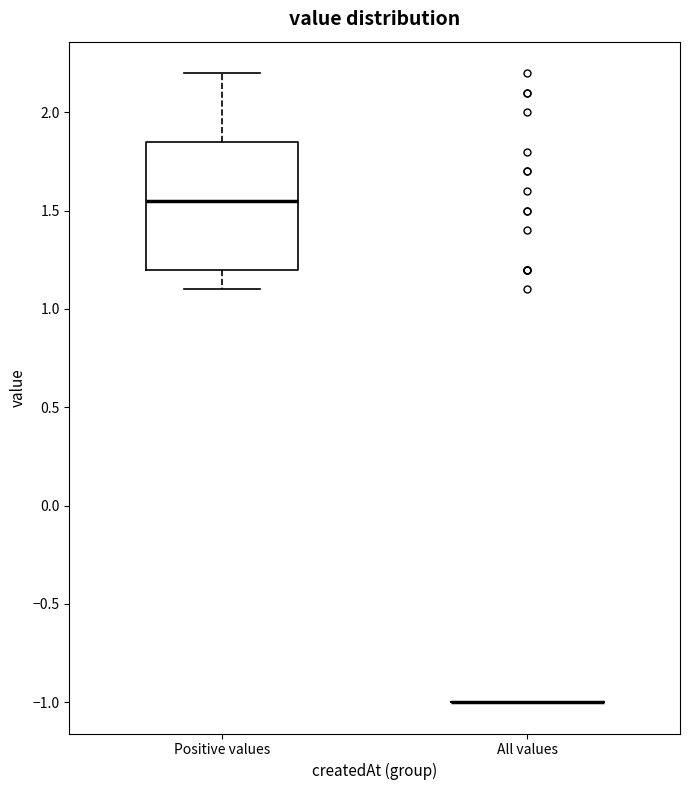

Reading left to right, read every box against the y-axis: the position of its median line, the range the box covers, and the ends of its whiskers. The values are not printed on the chart, so give them approximately, as read against the axis.

Positive values: median 1.55, box 1.20 to 1.85, whiskers 1.10 to 2.20
All values: box collapsed to a line at -1.00, whiskers -1.00 to -1.00